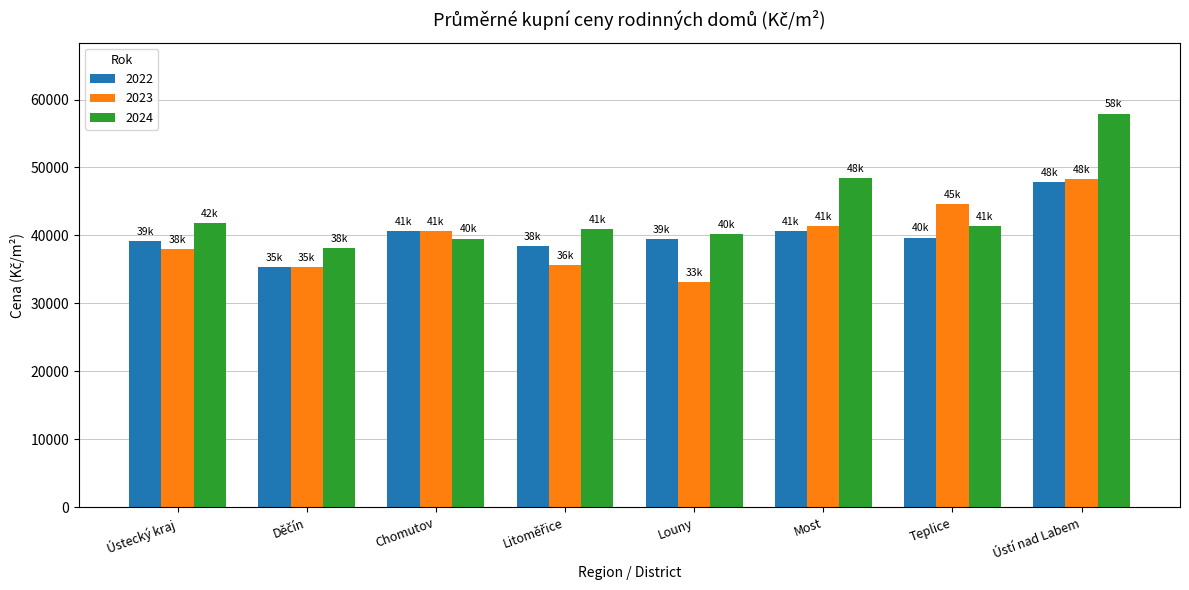

What is the value of the 2023 bar at the 3rd from the left?

40632